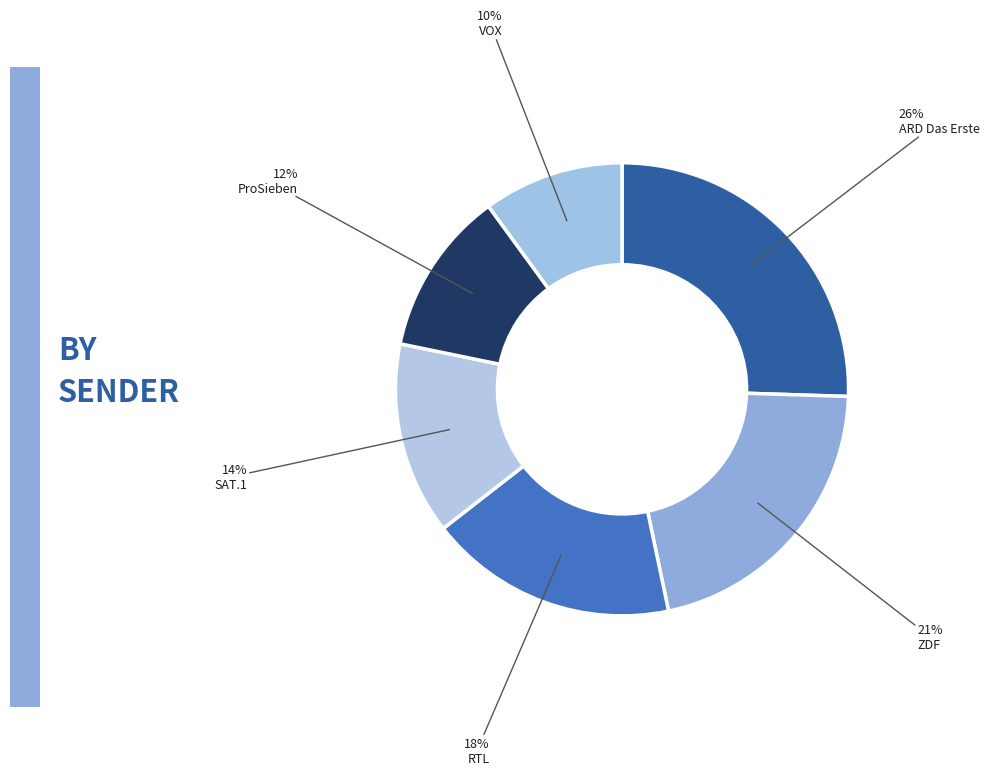

How many segments does this pie chart have?

6